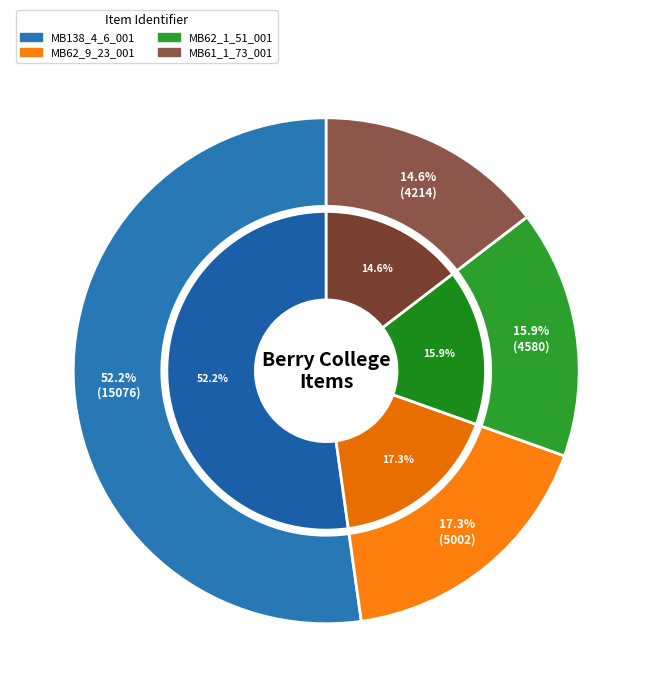

Between MB138_4_6_001 and MB61_1_73_001, which is larger?

MB138_4_6_001